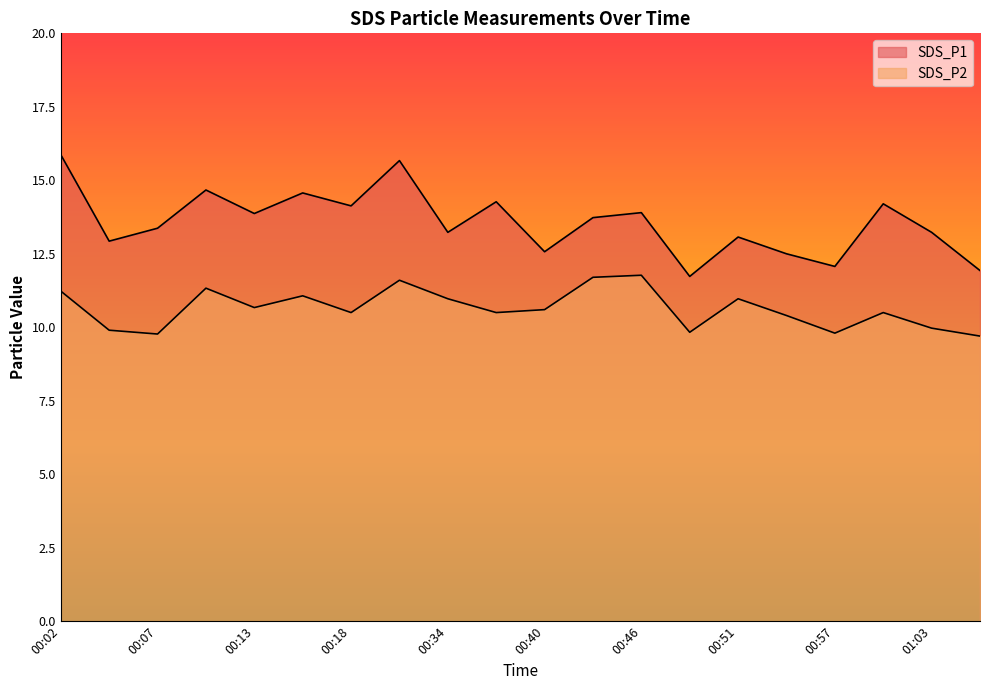

True or false: SDS_P1 and SDS_P2 cross at least once.

False